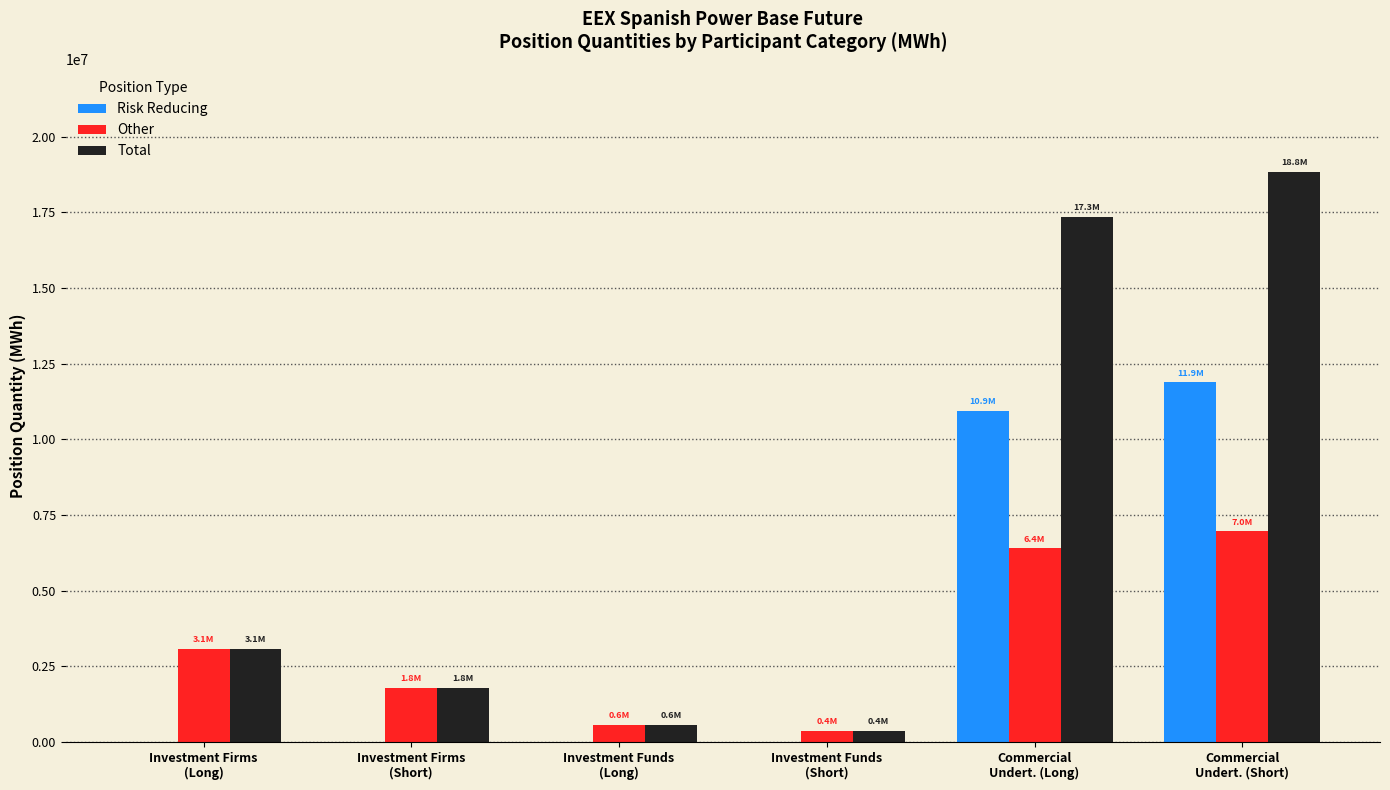

What is the greatest value displayed?

18843228